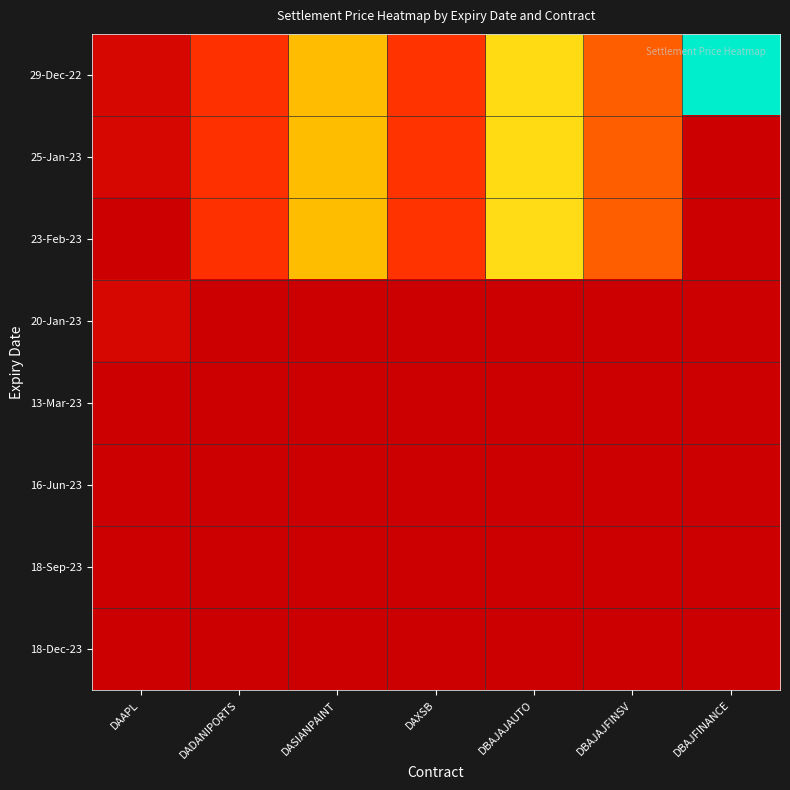

Which series has the largest range (max minus min)?

29-Dec-22